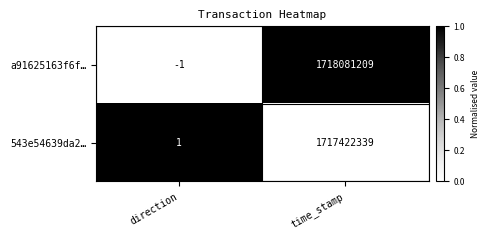

What is the difference between the maximum and minimum values in the 543e54639da2… series?

1717422338